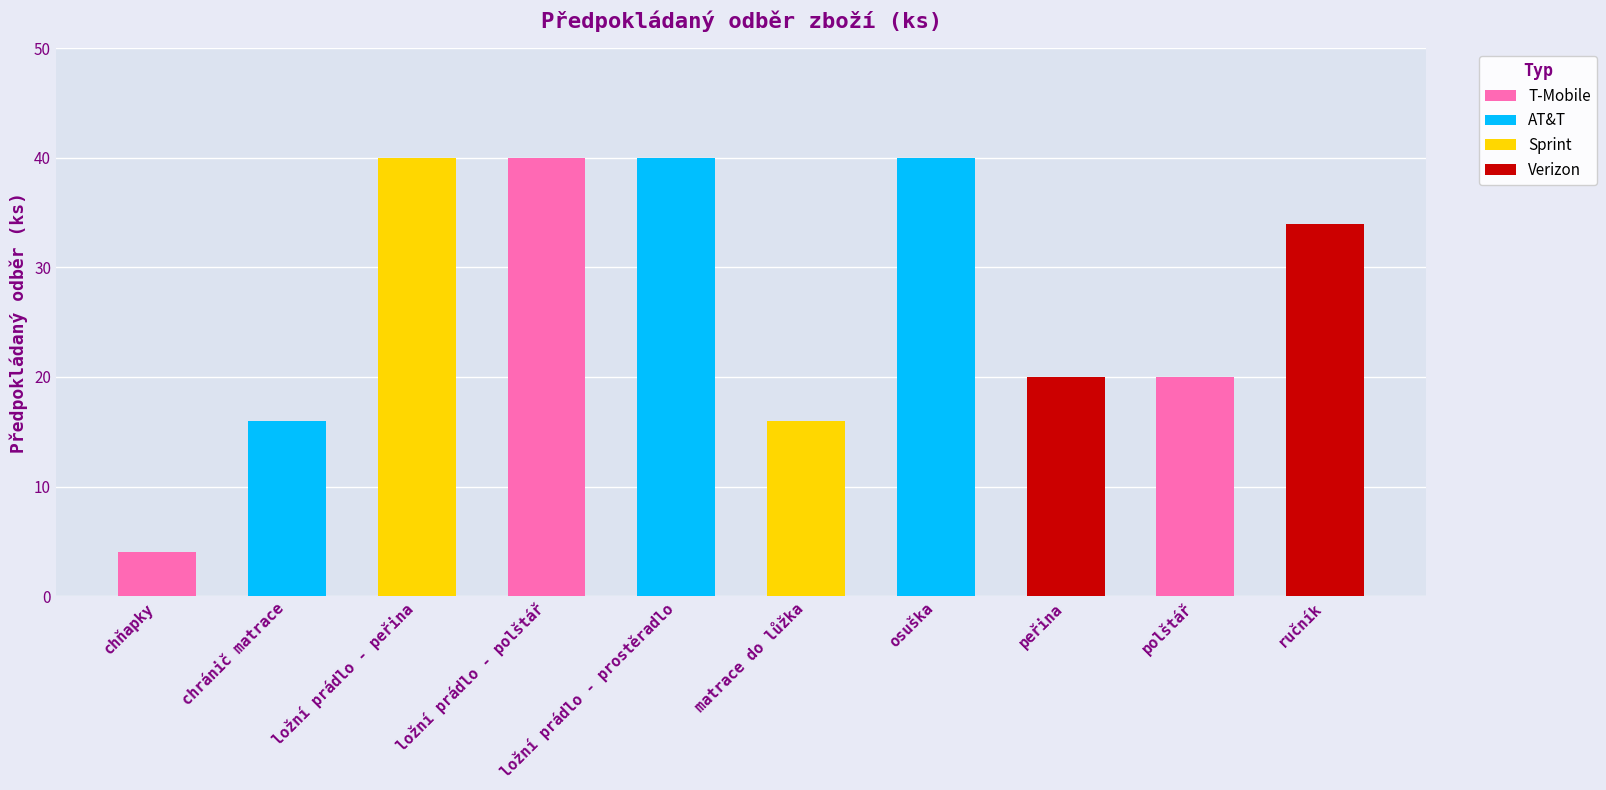

What is the average value?

27